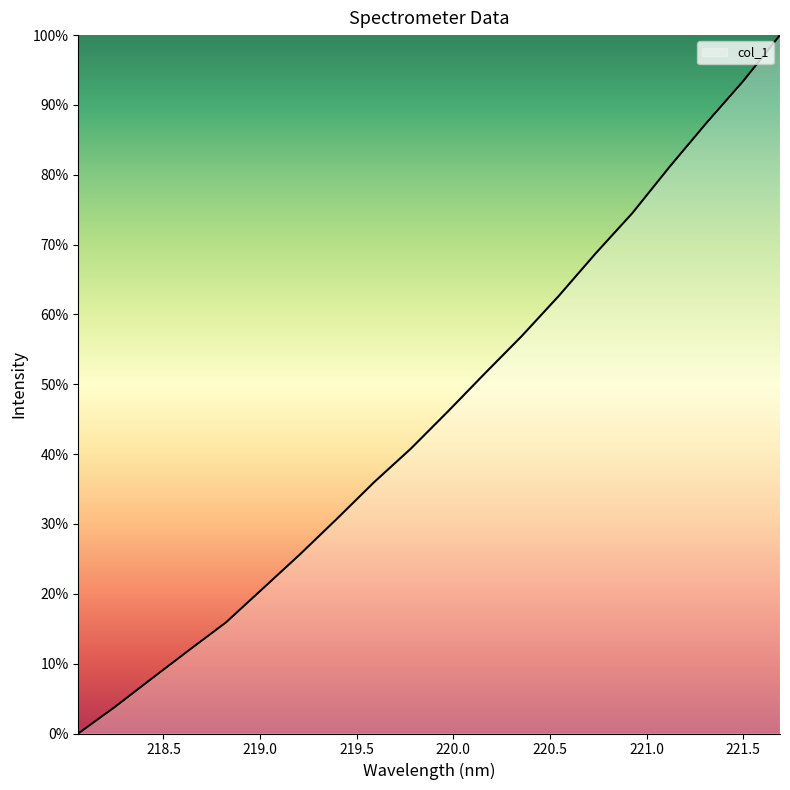

What is the maximum value shown in the chart?

100.0